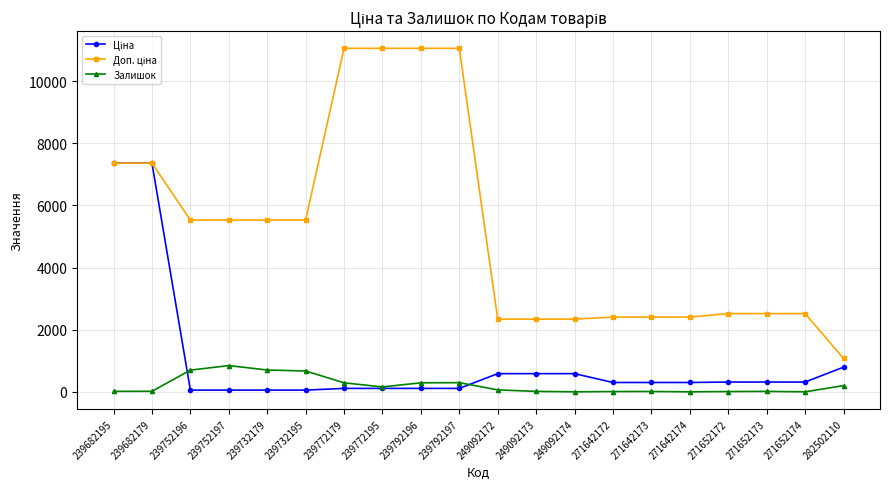

True or false: Залишок has a value of 0.0 at 271652174.

True